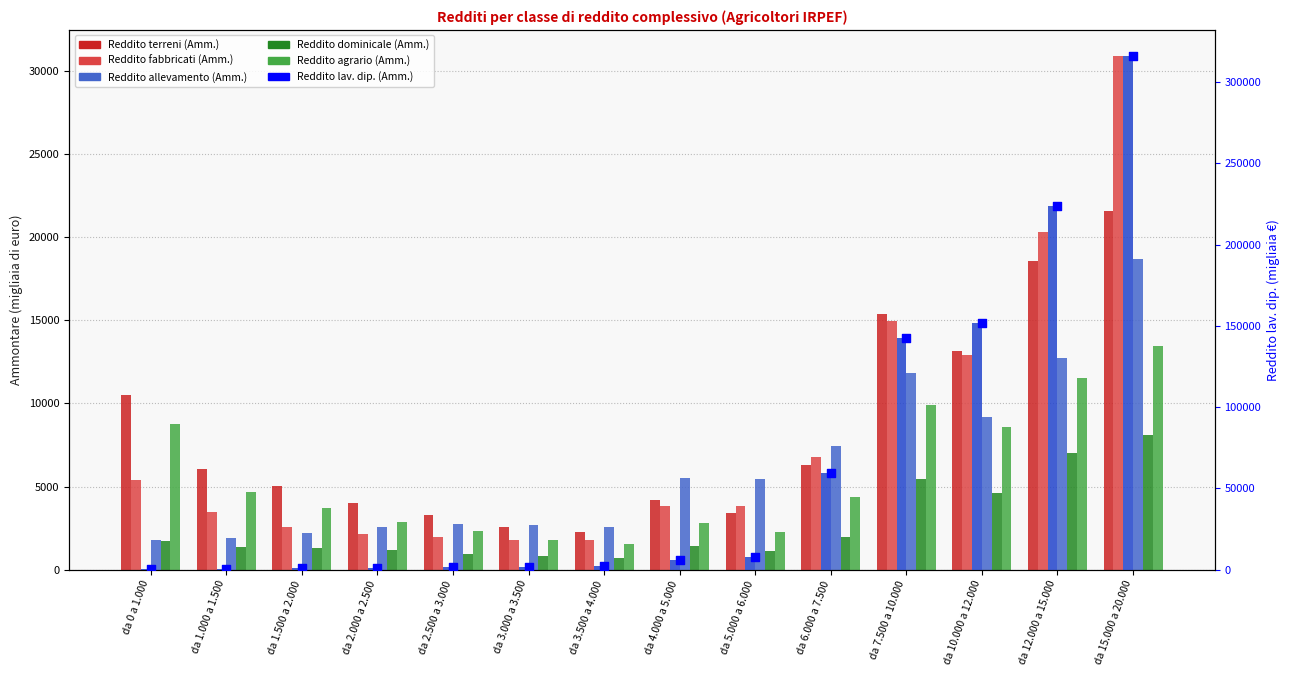

Which series has the widest spread of Y values?

Reddito lav. dip. (Amm.)